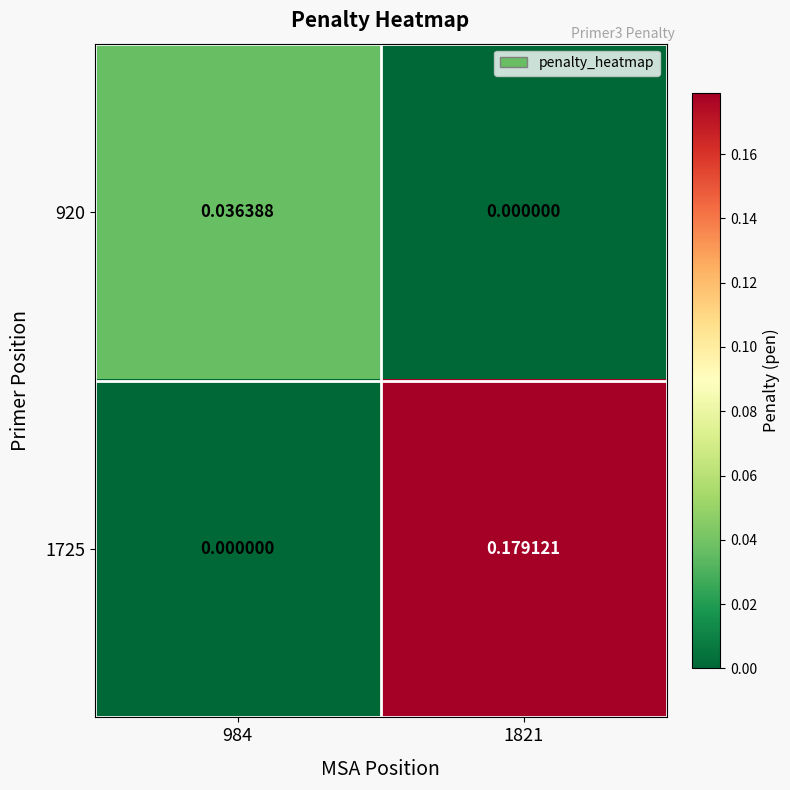

Which series has the largest total across all categories?

1725